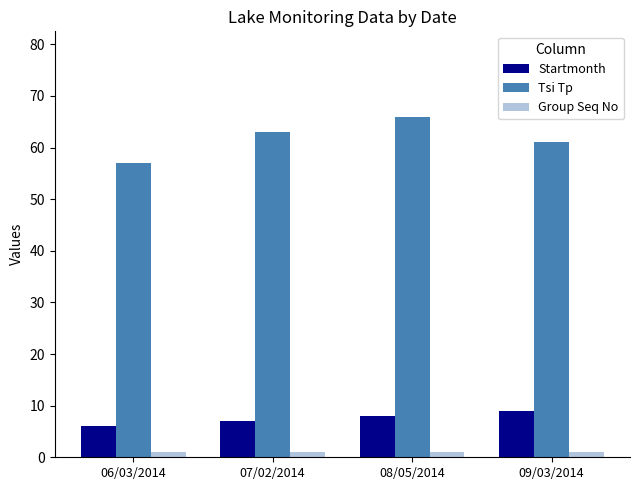

Rank the categories by Startmonth value from highest to lowest.

09/03/2014, 08/05/2014, 07/02/2014, 06/03/2014